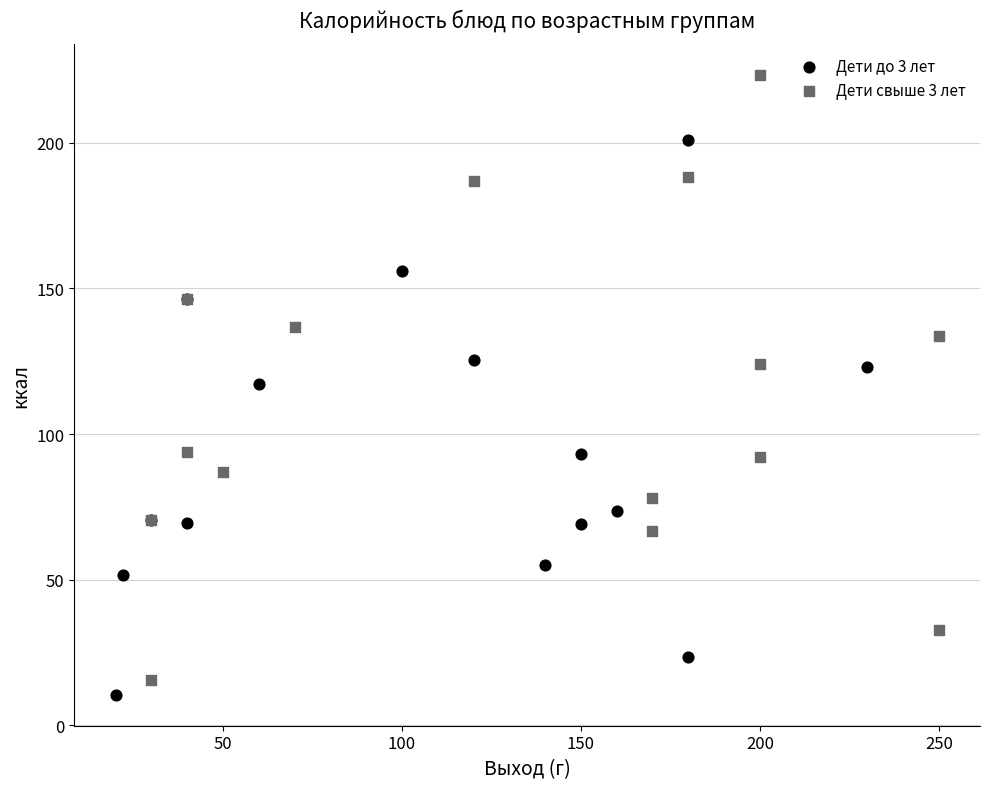

Which series has the largest Y range (max minus min)?

Дети свыше 3 лет